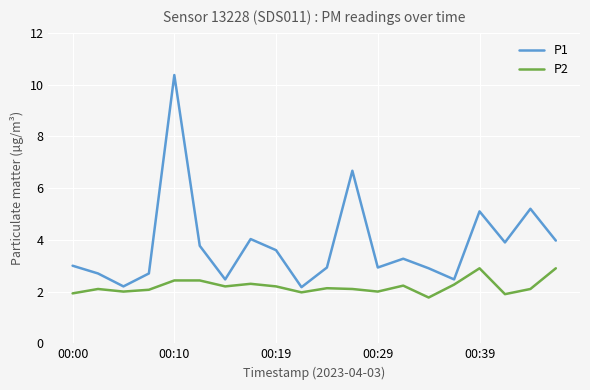

True or false: P1 has more than 1 points higher than both neighbors.

True